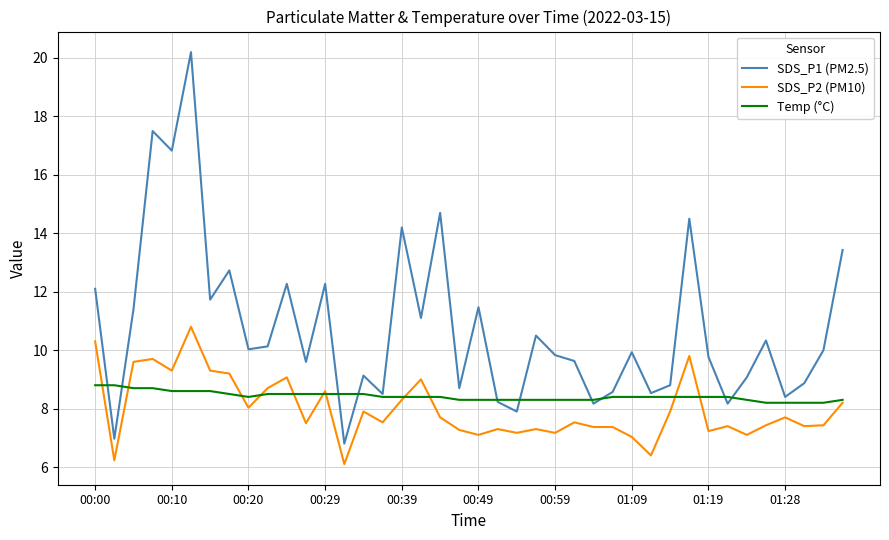

Which series has the largest total across all categories?

SDS_P1 (PM2.5)